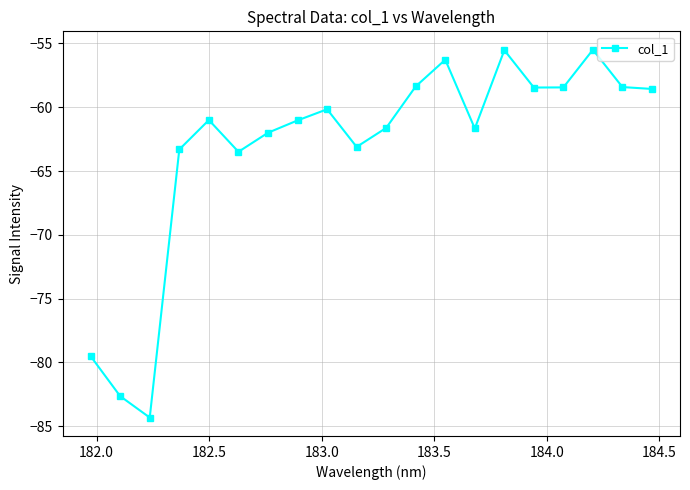

How many data points are above -61?

9